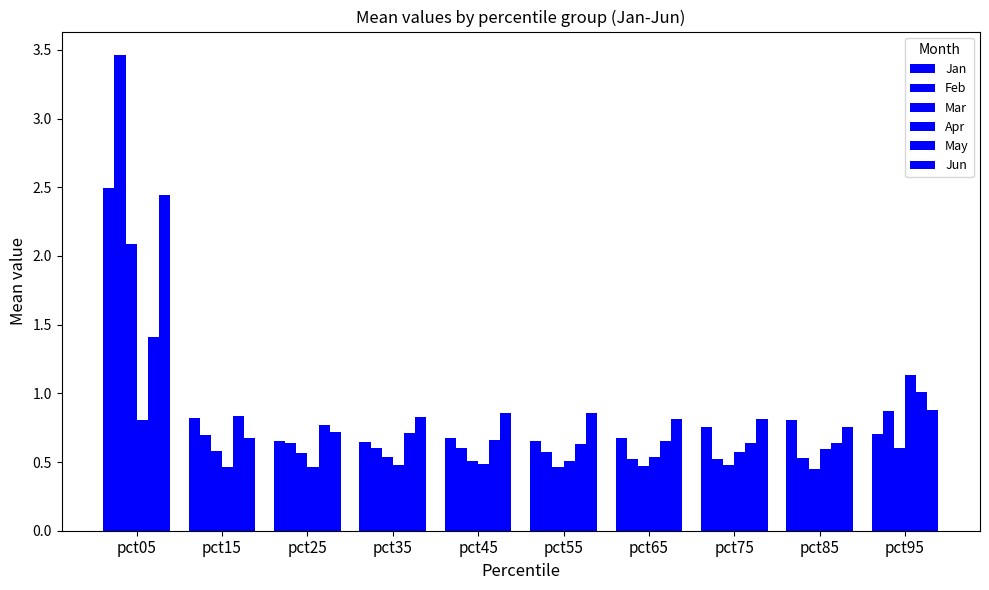

How many groups of bars are there?

10